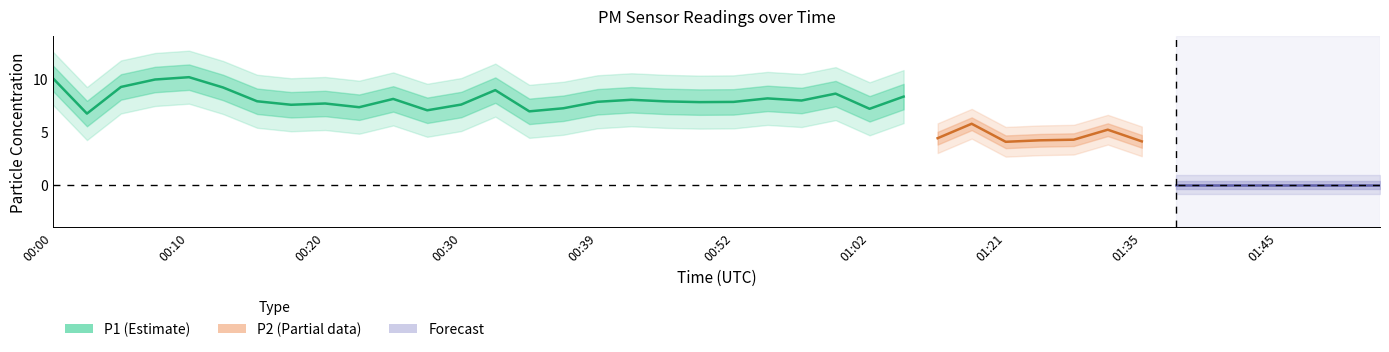

The P2 series shows 3.1 at 00:34. True or false?

False